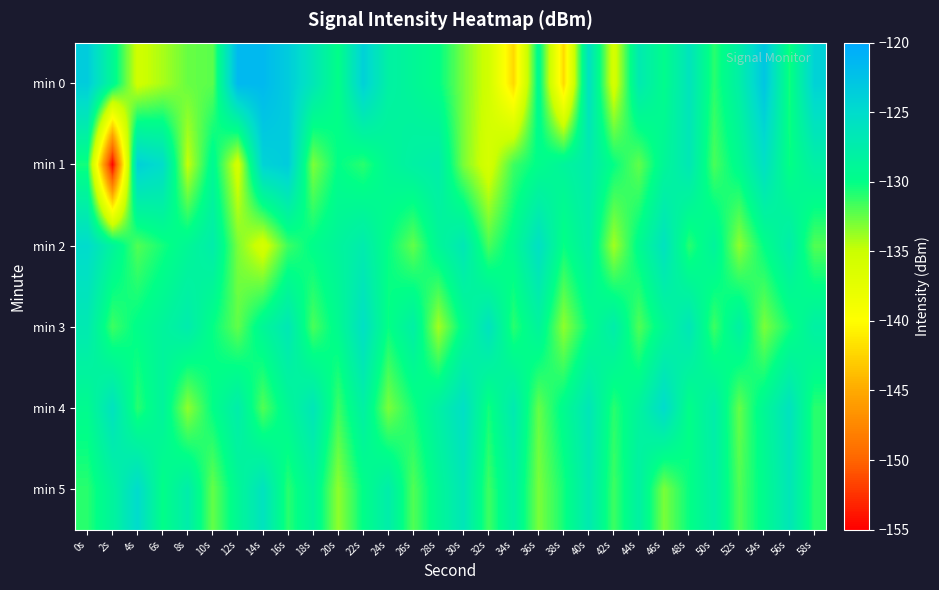

Reading left to right, what are all the values shown in this chart?

min 0: 0s=-123.5	2s=-129.0	4s=-135.4	6s=-134.1	8s=-132.5	10s=-132.2	12s=-121.5	14s=-121.6	16s=-123.4	18s=-126.5	20s=-130.0	22s=-123.9	24s=-128.0	26s=-128.9	28s=-130.0	30s=-133.0	32s=-135.5	34s=-142.2	36s=-129.2	38s=-142.2	40s=-125.6	42s=-136.1	44s=-127.0	46s=-129.7	48s=-126.2	50s=-131.0	52s=-127.8	54s=-122.8	56s=-130.5	58s=-124.1
min 1: 0s=-130.5	2s=-154.8	4s=-123.8	6s=-125.2	8s=-134.9	10s=-129.2	12s=-135.9	14s=-124.1	16s=-123.4	18s=-133.1	20s=-130.0	22s=-131.0	24s=-129.0	26s=-128.0	28s=-127.5	30s=-133.0	32s=-136.0	34s=-131.5	36s=-129.8	38s=-128.6	40s=-127.3	42s=-130.1	44s=-132.4	46s=-128.9	48s=-126.7	50s=-131.8	52s=-129.4	54s=-125.6	56s=-130.2	58s=-127.9
min 2: 0s=-125.0	2s=-128.5	4s=-132.0	6s=-130.5	8s=-129.0	10s=-127.5	12s=-133.0	14s=-136.0	16s=-131.5	18s=-129.8	20s=-128.6	22s=-127.3	24s=-130.1	26s=-132.4	28s=-128.9	30s=-126.7	32s=-131.8	34s=-129.4	36s=-125.6	38s=-130.2	40s=-127.9	42s=-134.0	44s=-129.5	46s=-126.0	48s=-131.0	50s=-128.5	52s=-133.5	54s=-130.0	56s=-127.5	58s=-132.0
min 3: 0s=-127.0	2s=-131.5	4s=-129.8	6s=-128.6	8s=-127.3	10s=-130.1	12s=-132.4	14s=-128.9	16s=-126.7	18s=-131.8	20s=-129.4	22s=-125.6	24s=-130.2	26s=-127.9	28s=-134.0	30s=-129.5	32s=-126.0	34s=-131.0	36s=-128.5	38s=-133.5	40s=-130.0	42s=-127.5	44s=-132.0	46s=-129.0	48s=-126.5	50s=-131.5	52s=-128.0	54s=-133.0	56s=-130.5	58s=-128.0
min 4: 0s=-129.5	2s=-126.0	4s=-131.0	6s=-128.5	8s=-133.5	10s=-130.0	12s=-127.5	14s=-132.0	16s=-129.0	18s=-126.5	20s=-131.5	22s=-128.0	24s=-133.0	26s=-130.5	28s=-128.0	30s=-125.5	32s=-130.5	34s=-127.0	36s=-132.5	38s=-129.5	40s=-126.5	42s=-131.0	44s=-128.5	46s=-125.0	48s=-130.0	50s=-127.5	52s=-132.5	54s=-129.0	56s=-126.0	58s=-131.0
min 5: 0s=-131.0	2s=-128.5	4s=-125.0	6s=-130.0	8s=-127.5	10s=-132.5	12s=-129.0	14s=-126.0	16s=-131.0	18s=-128.5	20s=-133.5	22s=-130.0	24s=-127.5	26s=-132.0	28s=-129.0	30s=-126.5	32s=-131.5	34s=-128.0	36s=-133.0	38s=-130.5	40s=-127.0	42s=-131.5	44s=-128.0	46s=-133.0	48s=-130.2	50s=-127.8	52s=-132.0	54s=-129.5	56s=-126.5	58s=-131.0